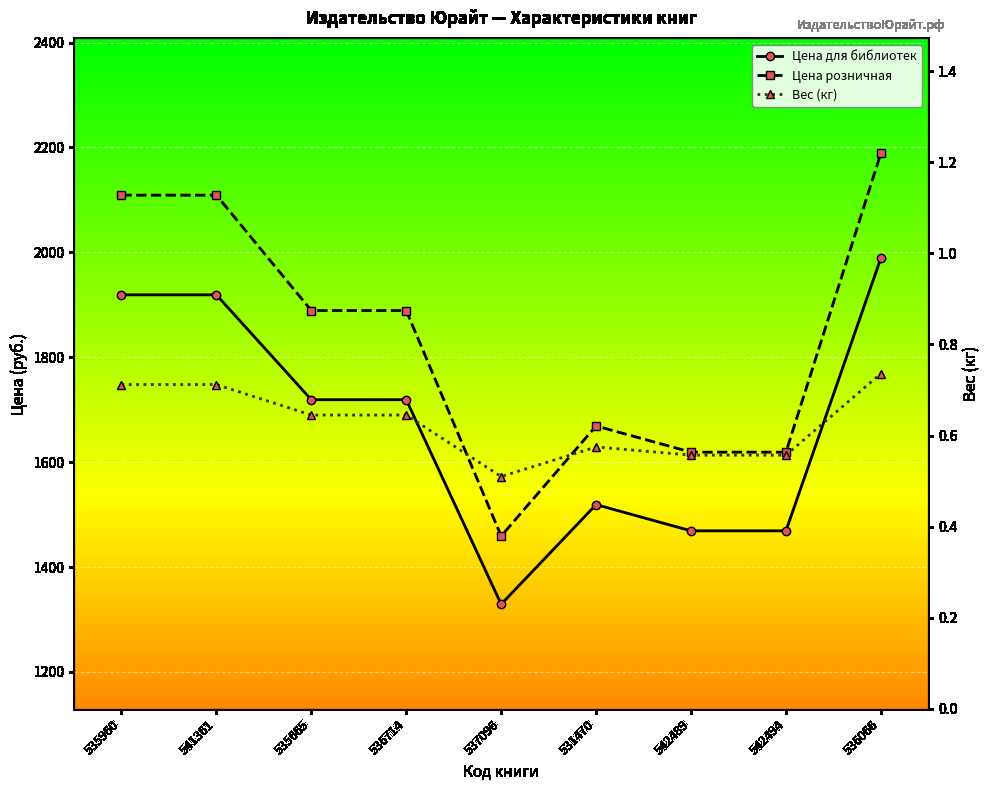

Is the value of Цена розничная at 542494 greater than the value of Цена для библиотек at 536066?

No